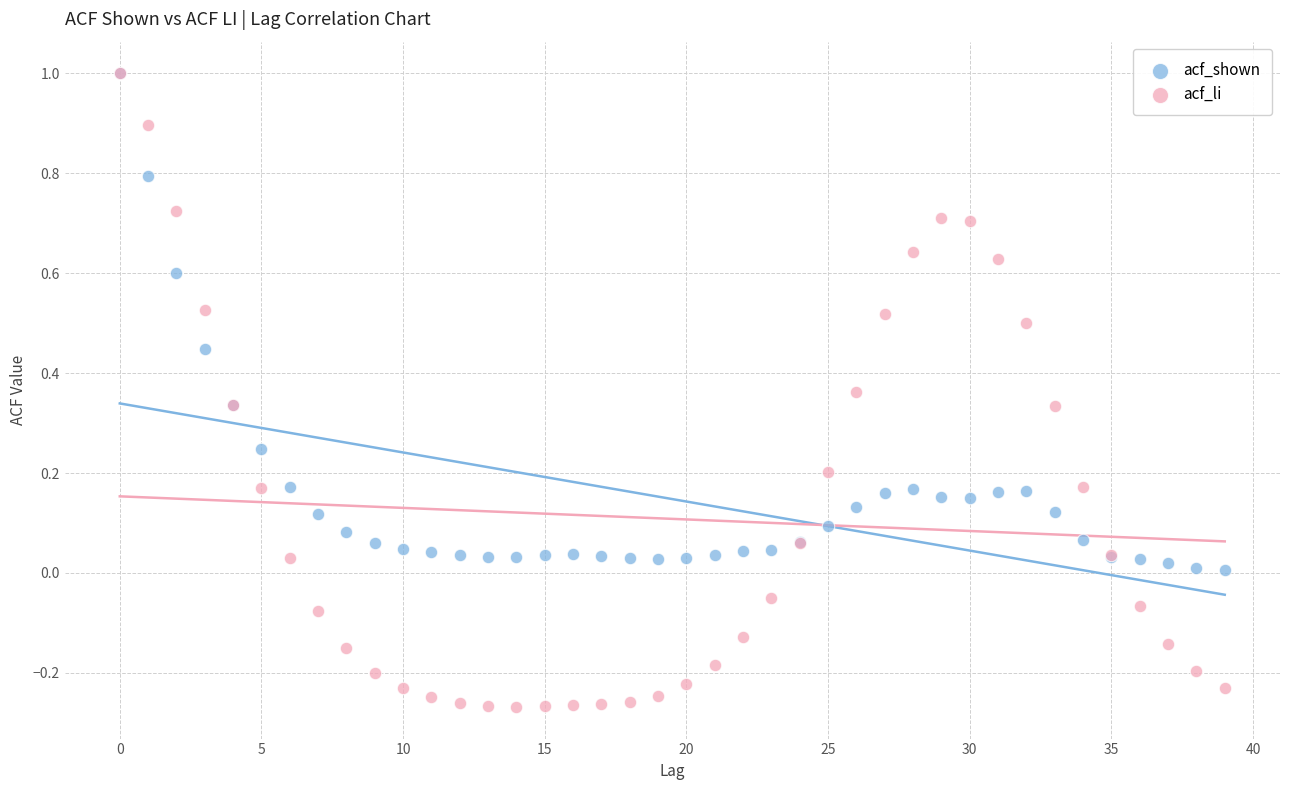

What are all the series names shown in the legend?

acf_shown, acf_li